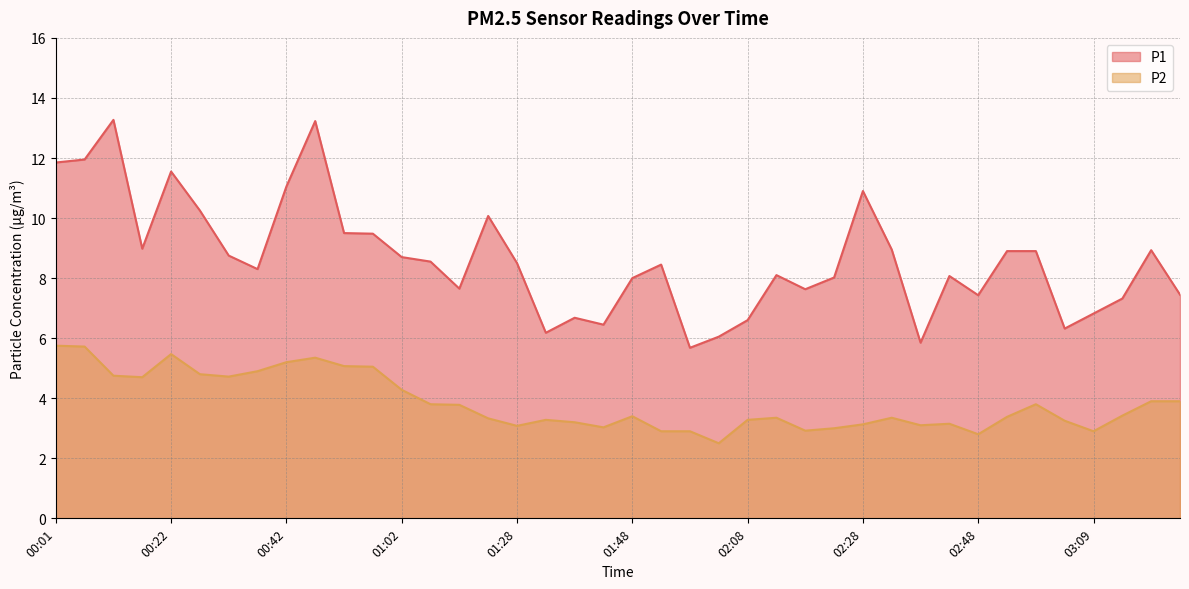

What is the spread (max minus min) of values at 01:12?

3.9